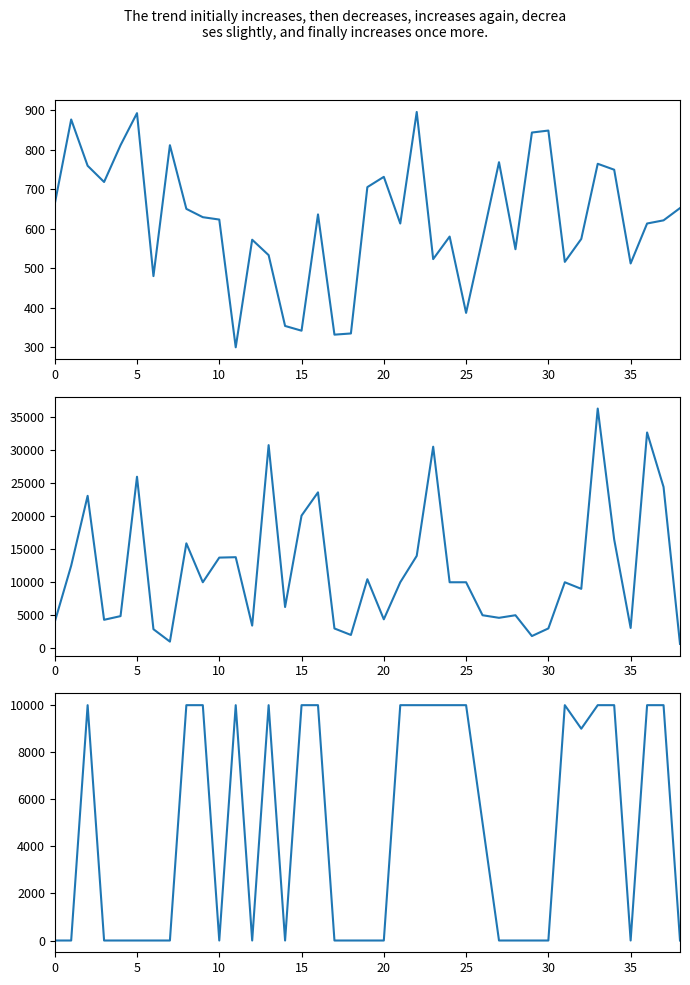

True or false: площадь участка and Итого intersect in this chart.

False